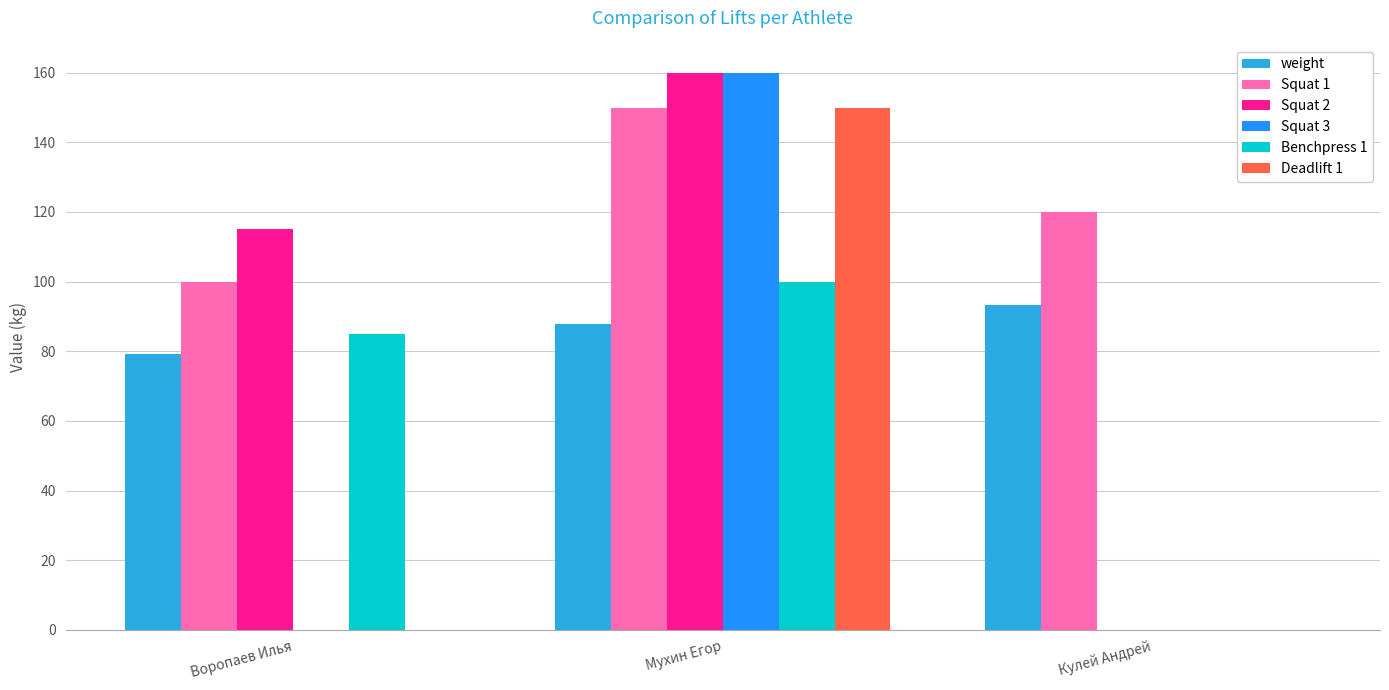

The Squat 2 series shows 0.0 at Кулей Андрей. True or false?

True